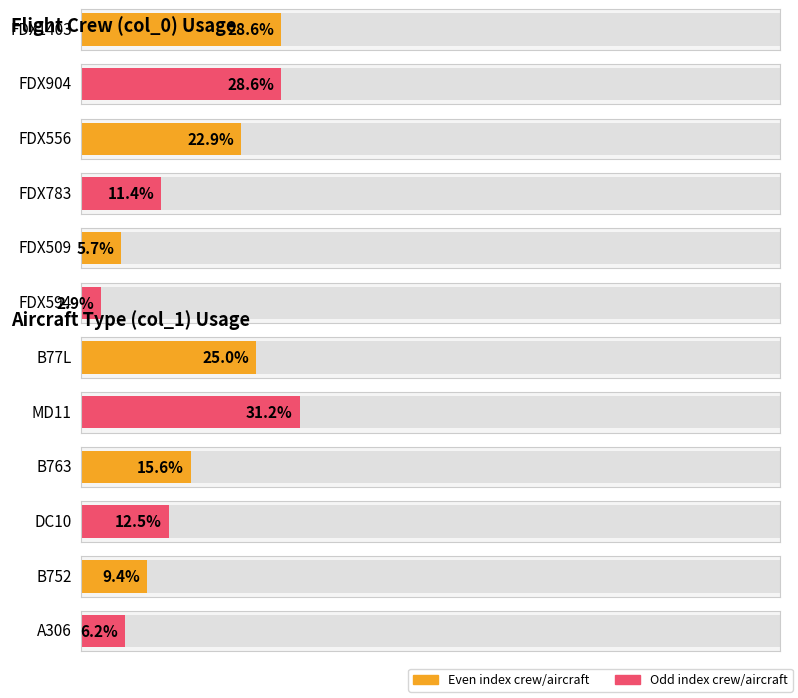

List the labels in order of value, largest first.

FDX1403, FDX904, FDX556, FDX783, FDX509, FDX594